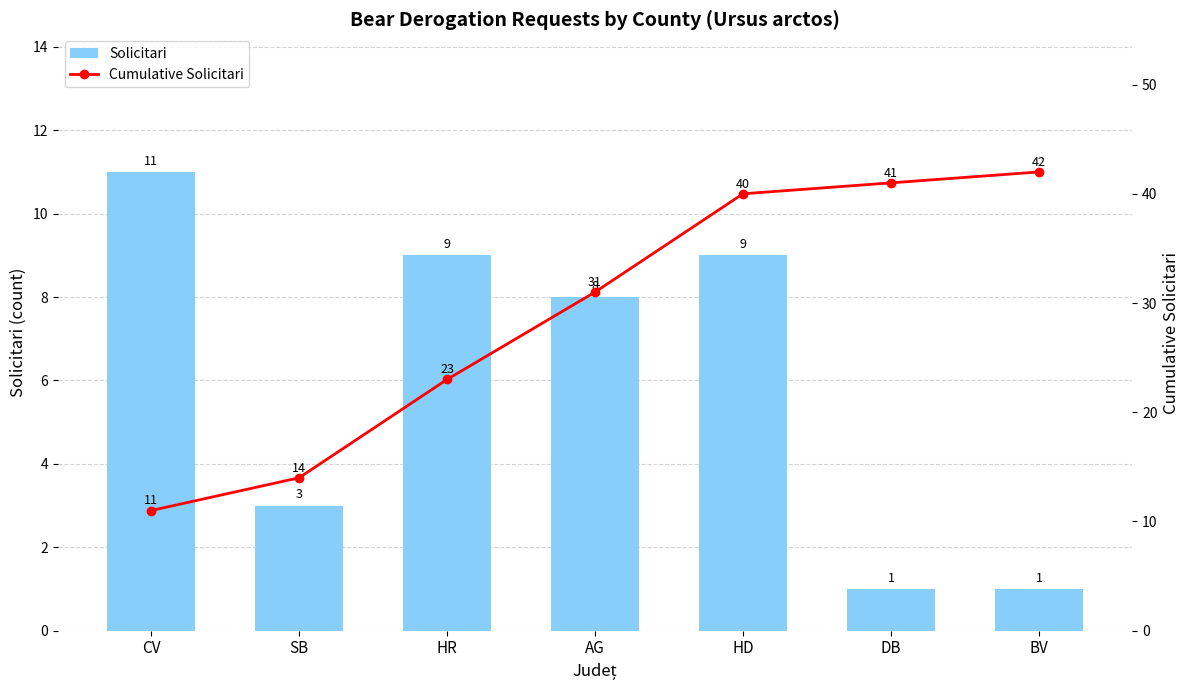

The value of Cumulative Solicitari at BV is 42. True or false?

True